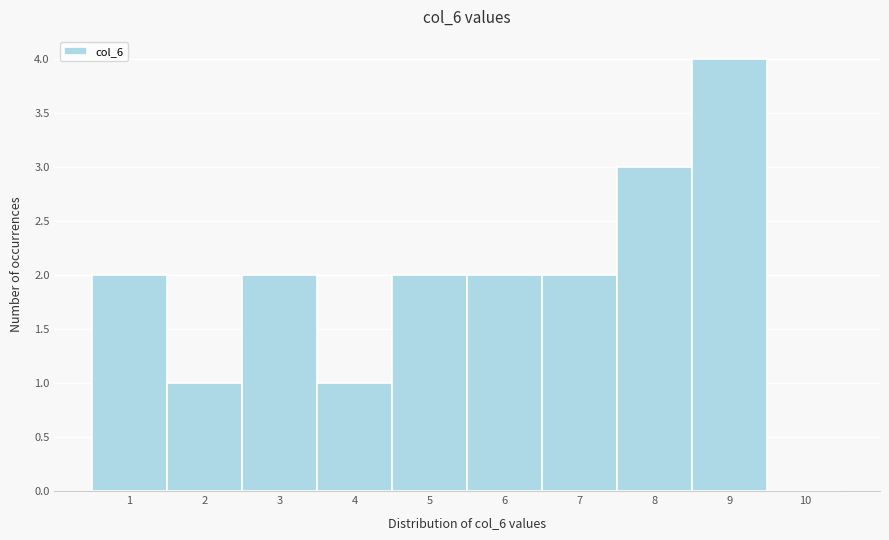

Reading left to right, transcribe this chart: for each bar, give the range it covers on the x-axis and its height. The values are not printed on the chart, so give them approximately, as read against the axis.

0.5 to 1.5: 2
1.5 to 2.5: 1
2.5 to 3.5: 2
3.5 to 4.5: 1
4.5 to 5.5: 2
5.5 to 6.5: 2
6.5 to 7.5: 2
7.5 to 8.5: 3
8.5 to 9.5: 4
9.5 to 10.5: 0